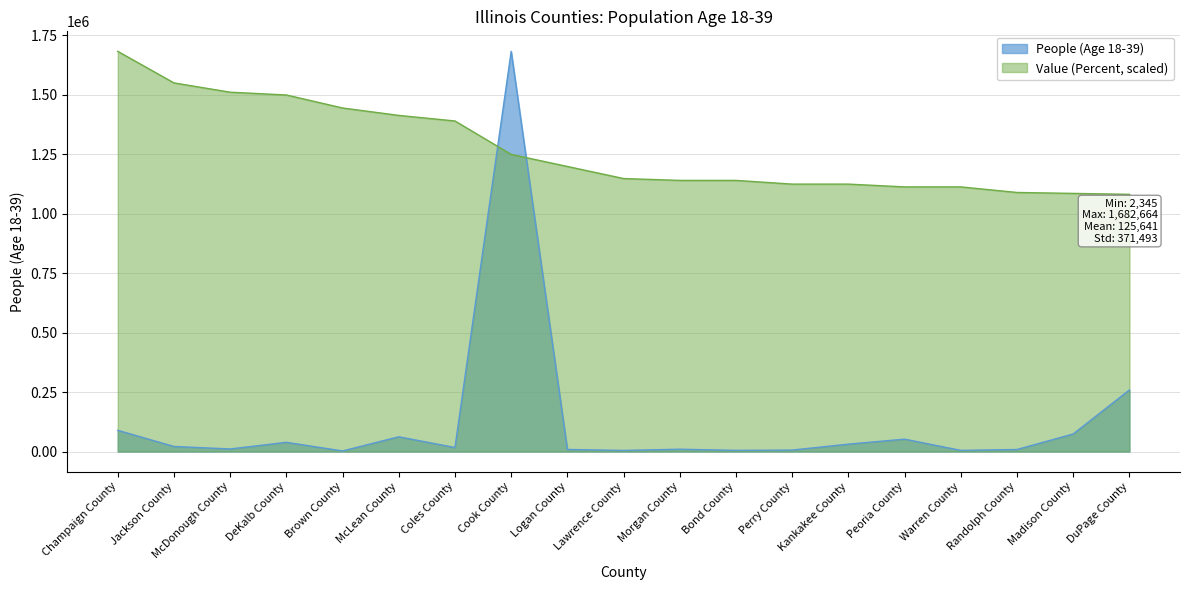

Between which two adjacent categories do Value (Percent) and People (Age 18-39) first intersect?

Coles County and Cook County